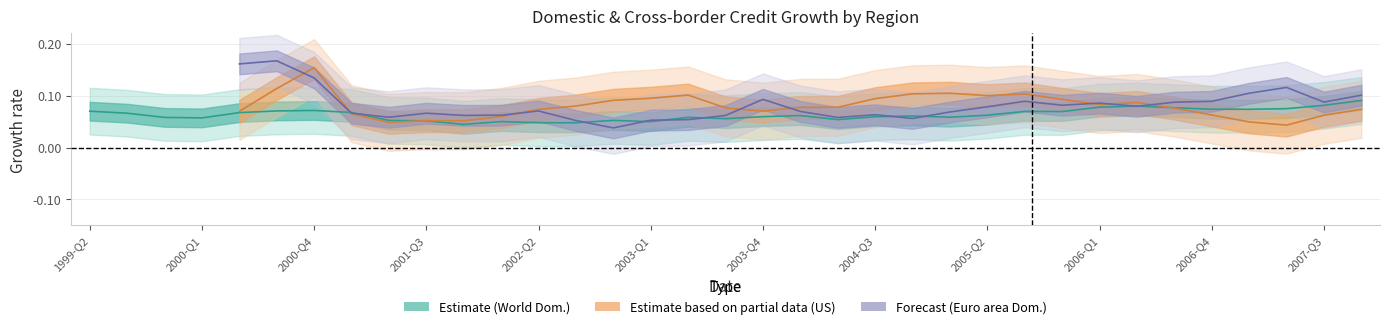

What value does the data have at 17?

0.1